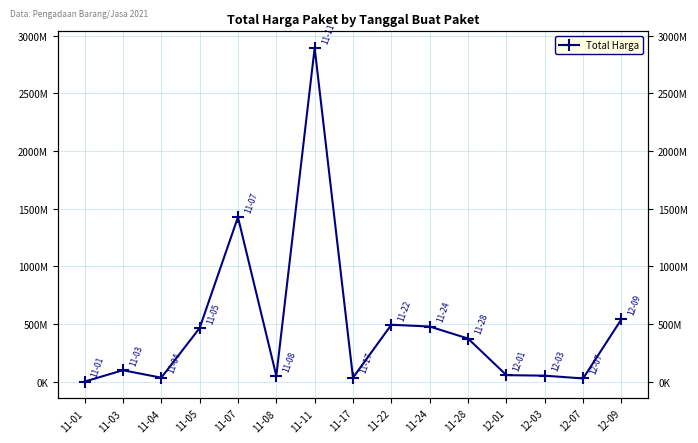

What is the difference between the values at 11-01 and 12-09?

540737400